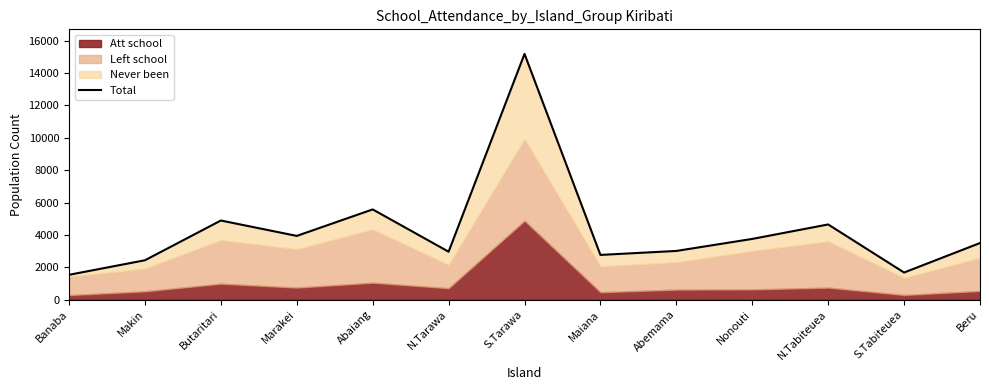

Which label corresponds to the smallest value in the chart?

Banaba